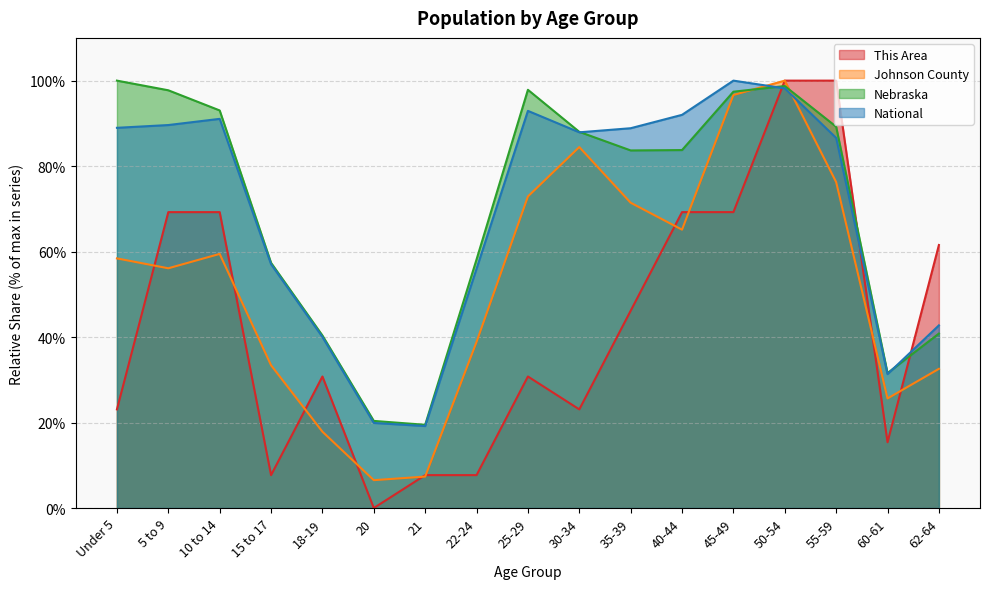

Which series has the widest spread of values?

This Area